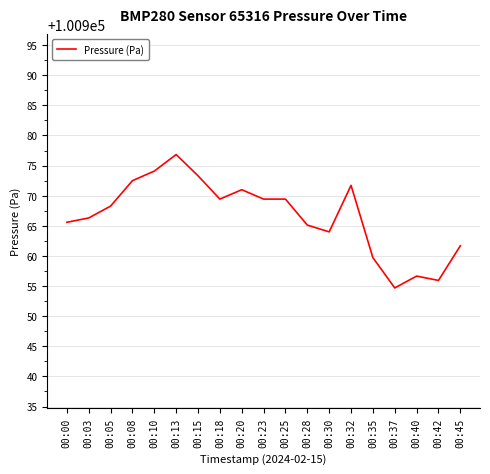

Is it true that the value at 00:03 is 100966.3?

True